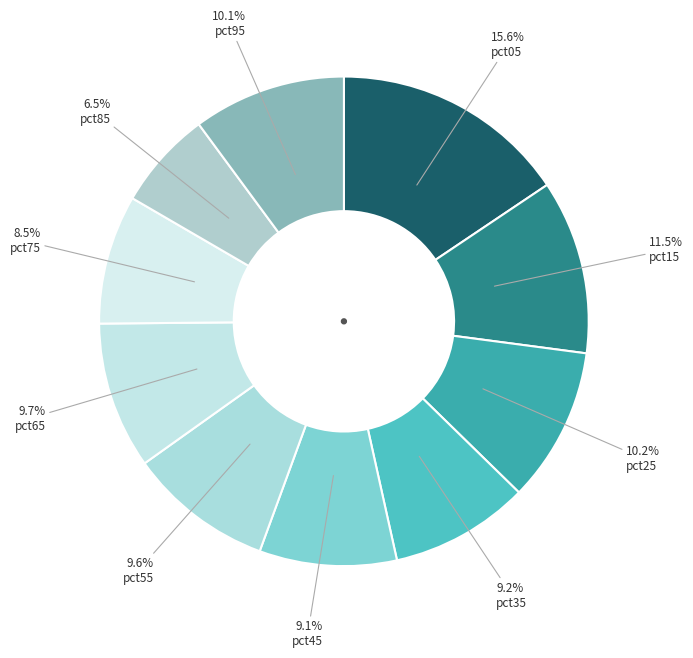

Count the number of slices in the pie.

10